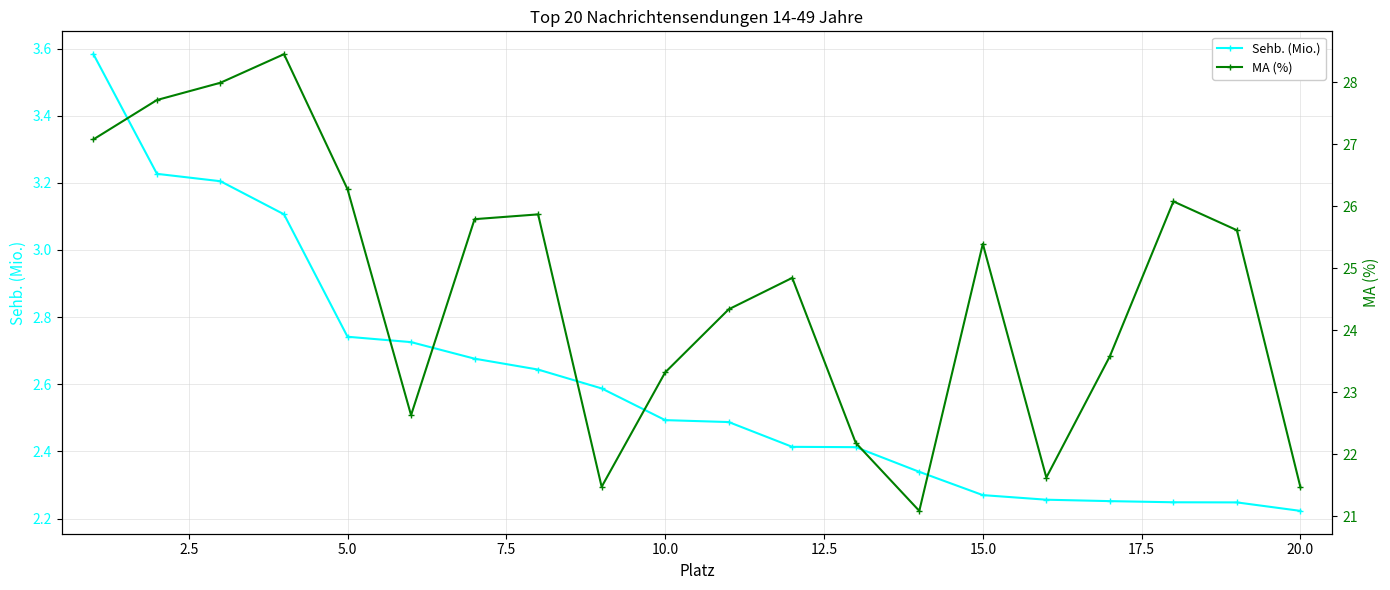

In MA (%), how many points are higher than both neighbors (excluding endpoints)?

5